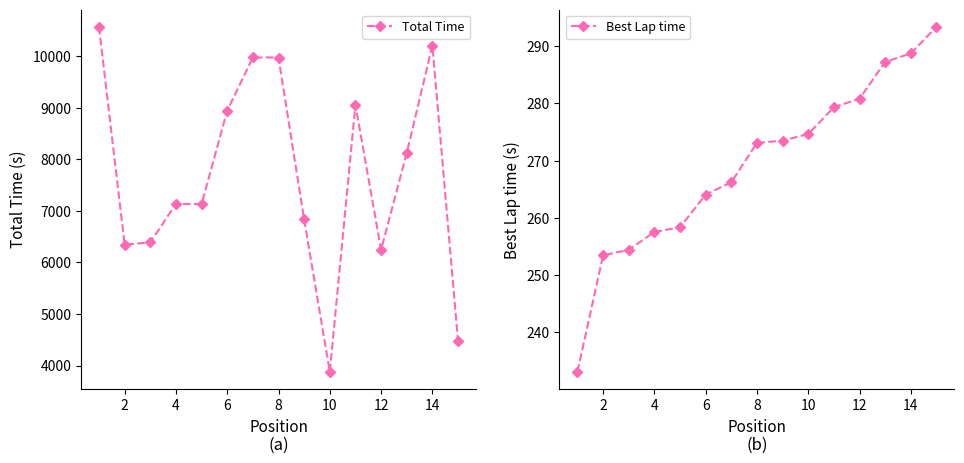

What is the difference between the maximum and minimum values in the Best Lap time series?

60.3